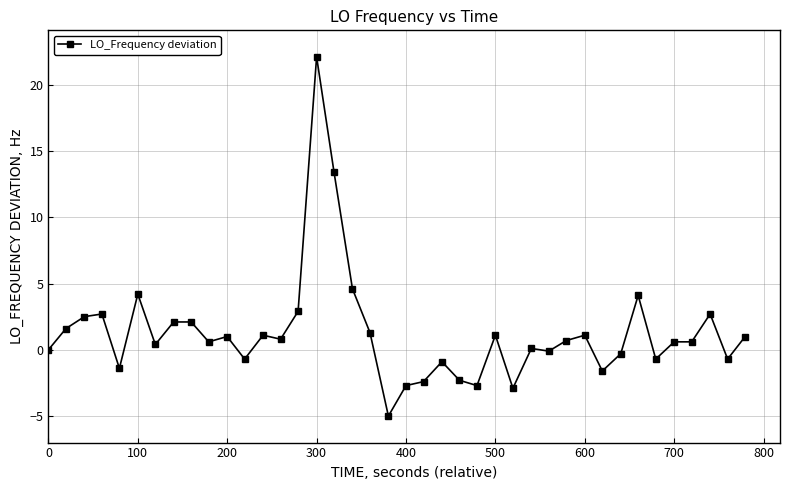

What is the average value?

1.3